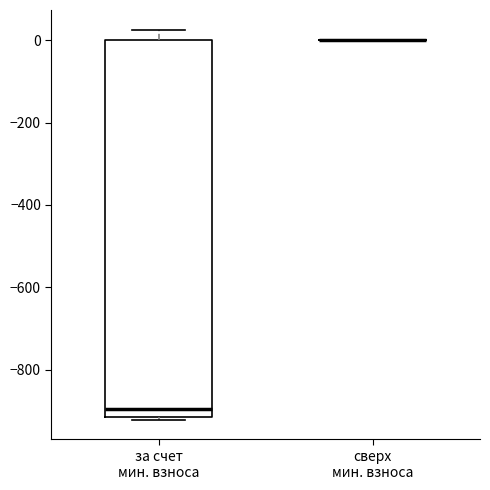

Where is the upper edge of the box for за счет мин. взноса on the y-axis? The values are not printed on the chart, so give them approximately, as read against the axis.

0